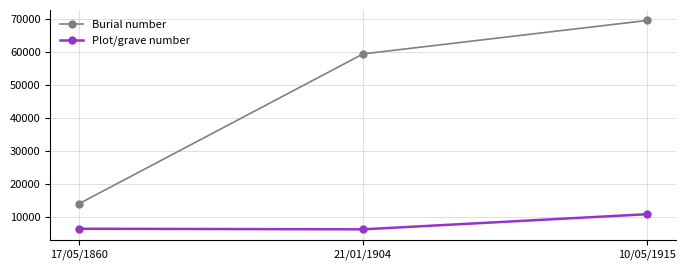

Is the value of Burial number at 10/05/1915 greater than the value of Plot/grave number at 17/05/1860?

Yes